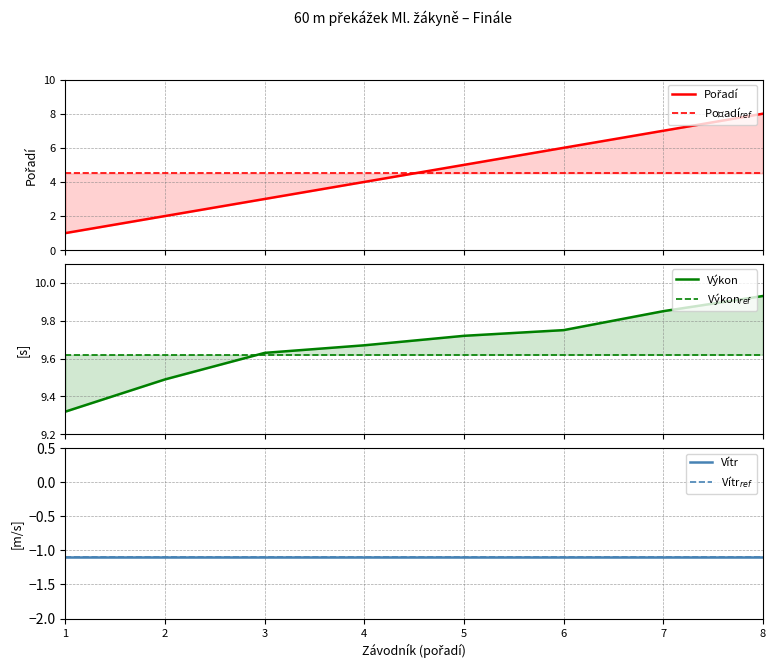

How many distinct data groups are displayed?

6